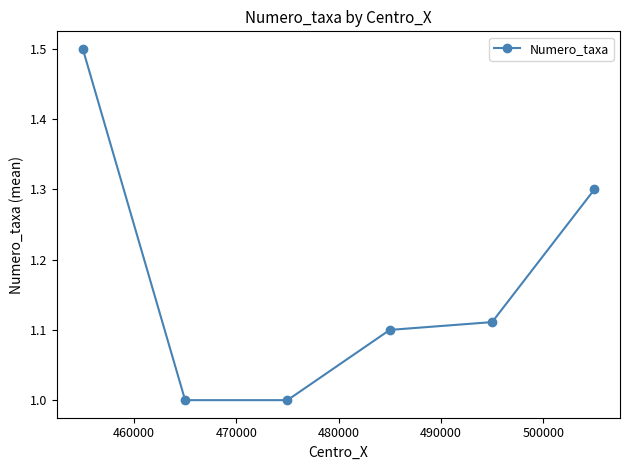

What is the difference between the second highest and minimum values?

0.3